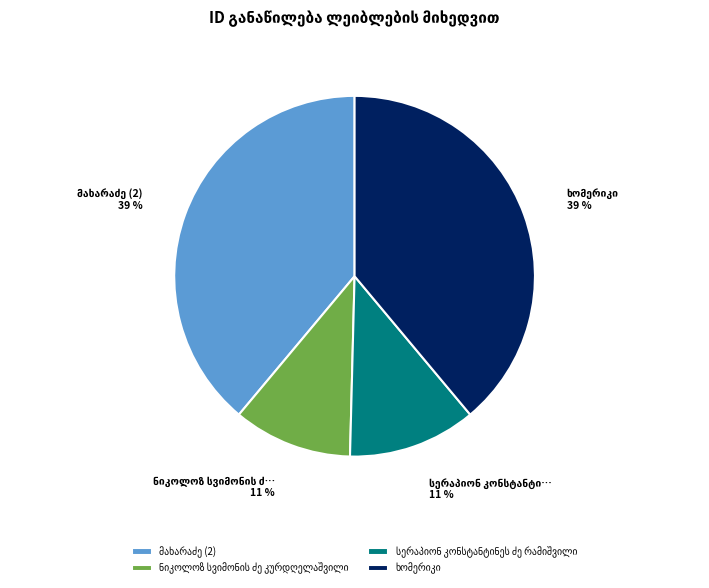

Count the number of slices in the pie.

4